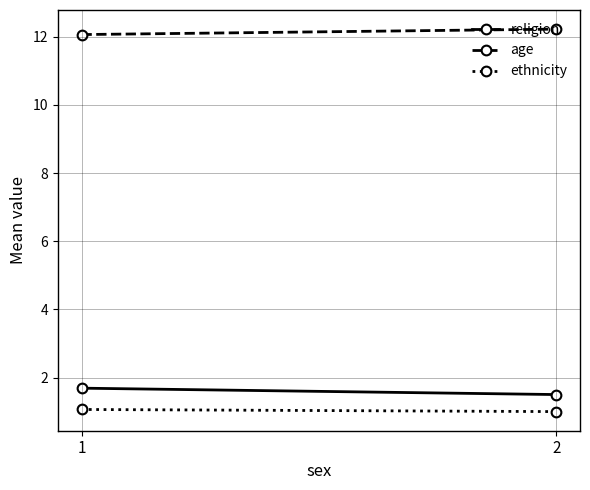

The ethnicity series shows 0.5 at 2. True or false?

False